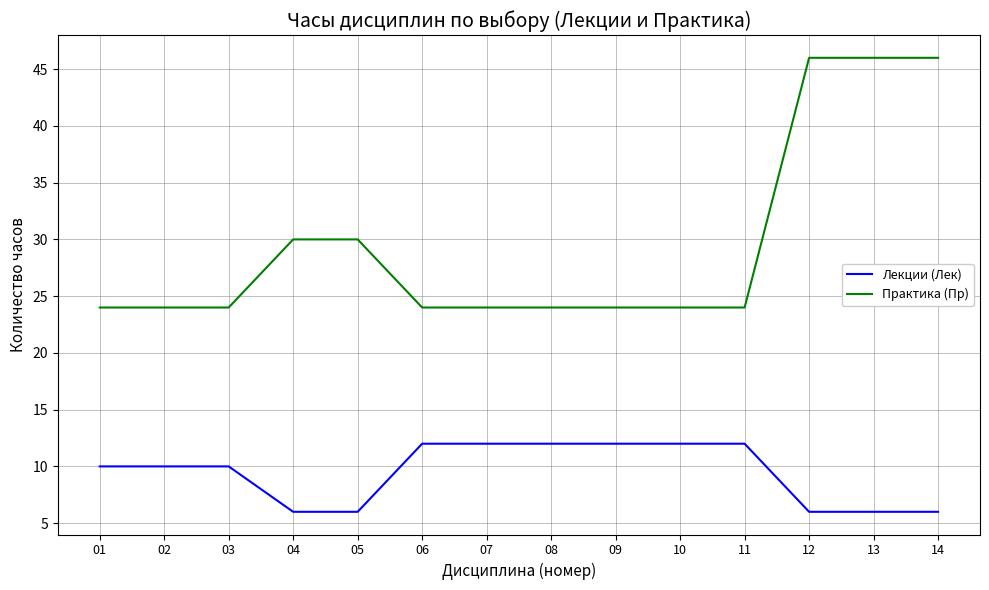

Reading left to right, what are all the values shown in this chart?

Лекции (Лек): 01=10	02=10	03=10	04=6	05=6	06=12	07=12	08=12	09=12	10=12	11=12	12=6	13=6	14=6
Практика (Пр): 01=24	02=24	03=24	04=30	05=30	06=24	07=24	08=24	09=24	10=24	11=24	12=46	13=46	14=46